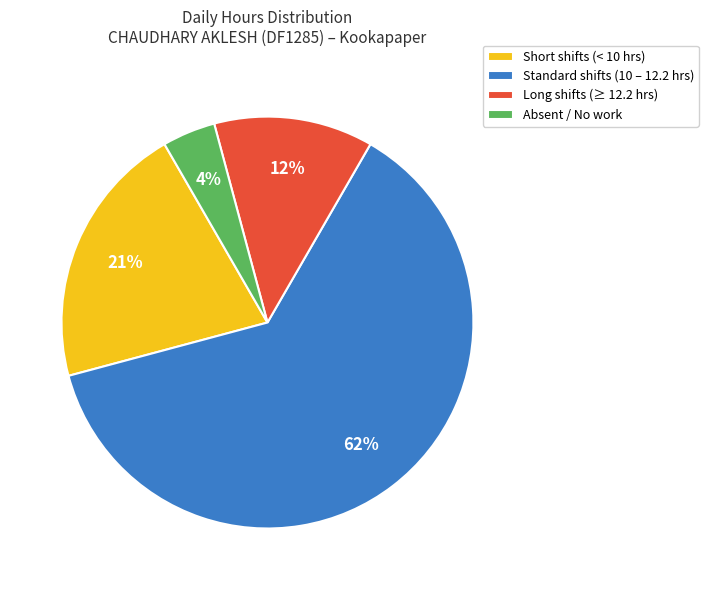

Is Standard shifts (10 – 12.2 hrs) the majority of the pie?

Yes